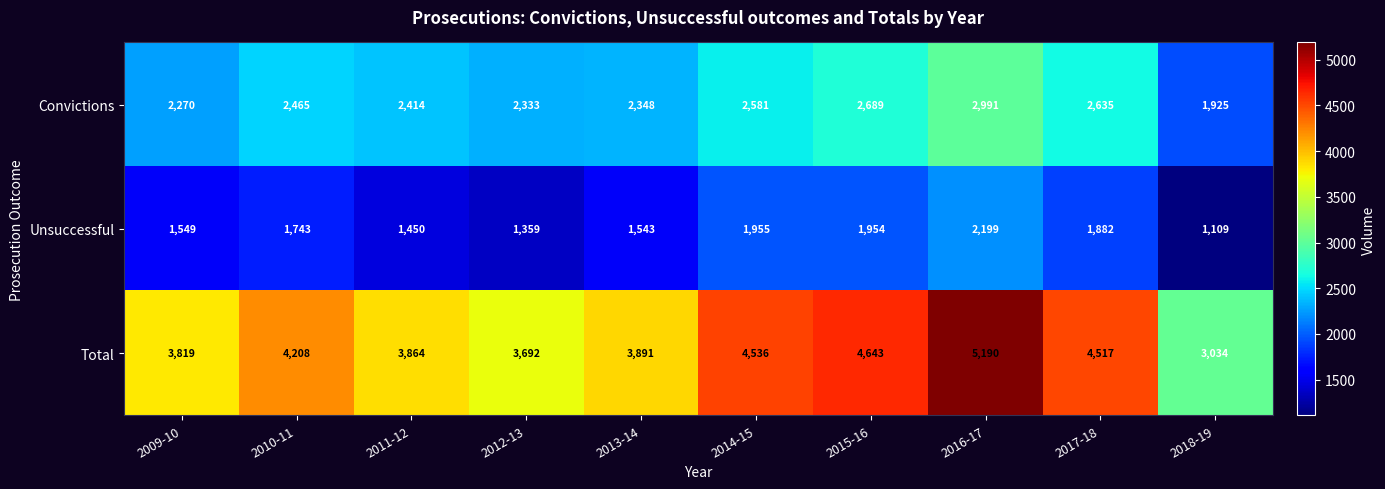

Rank the series by their average value, from lowest to highest.

Unsuccessful, Convictions, Total